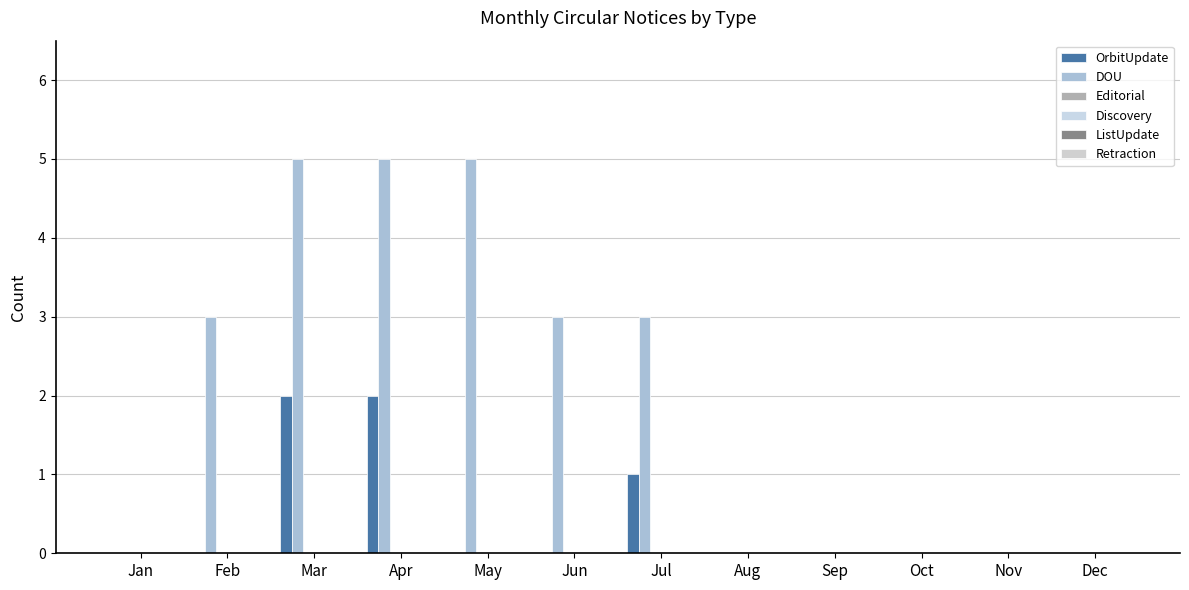

Count the number of data series in this chart.

2